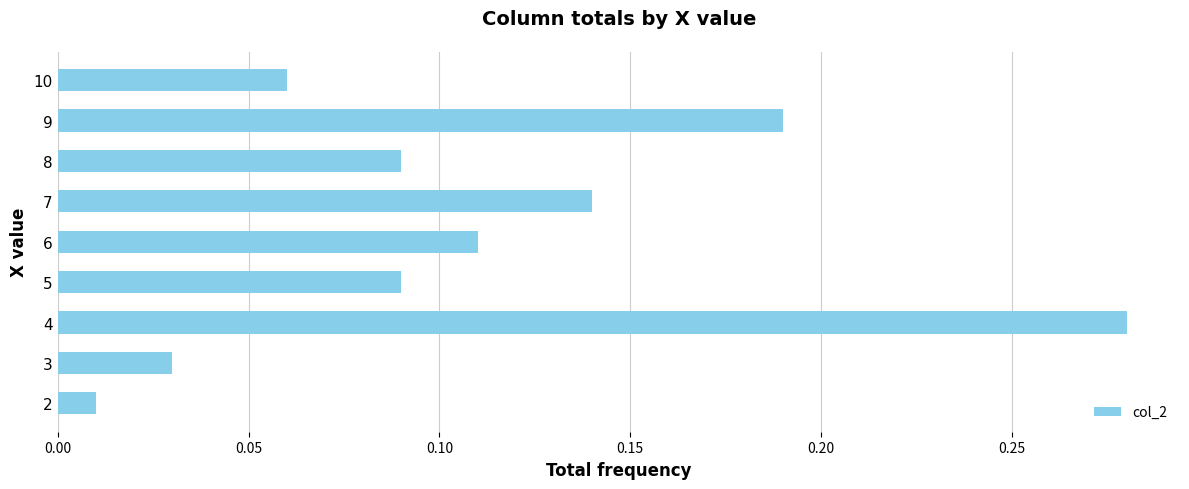

The chart shows a value of 0.2 at 8. True or false?

False